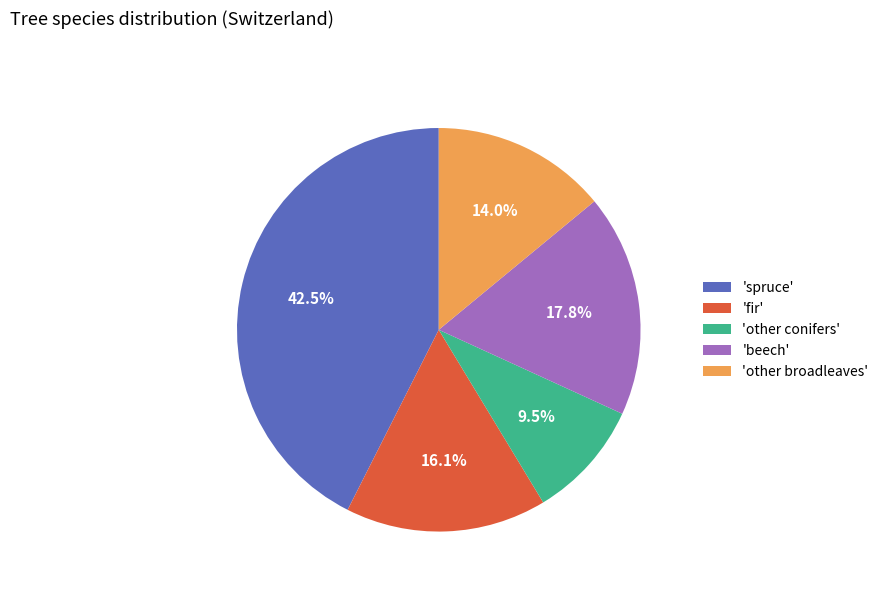

How many segments does this pie chart have?

5